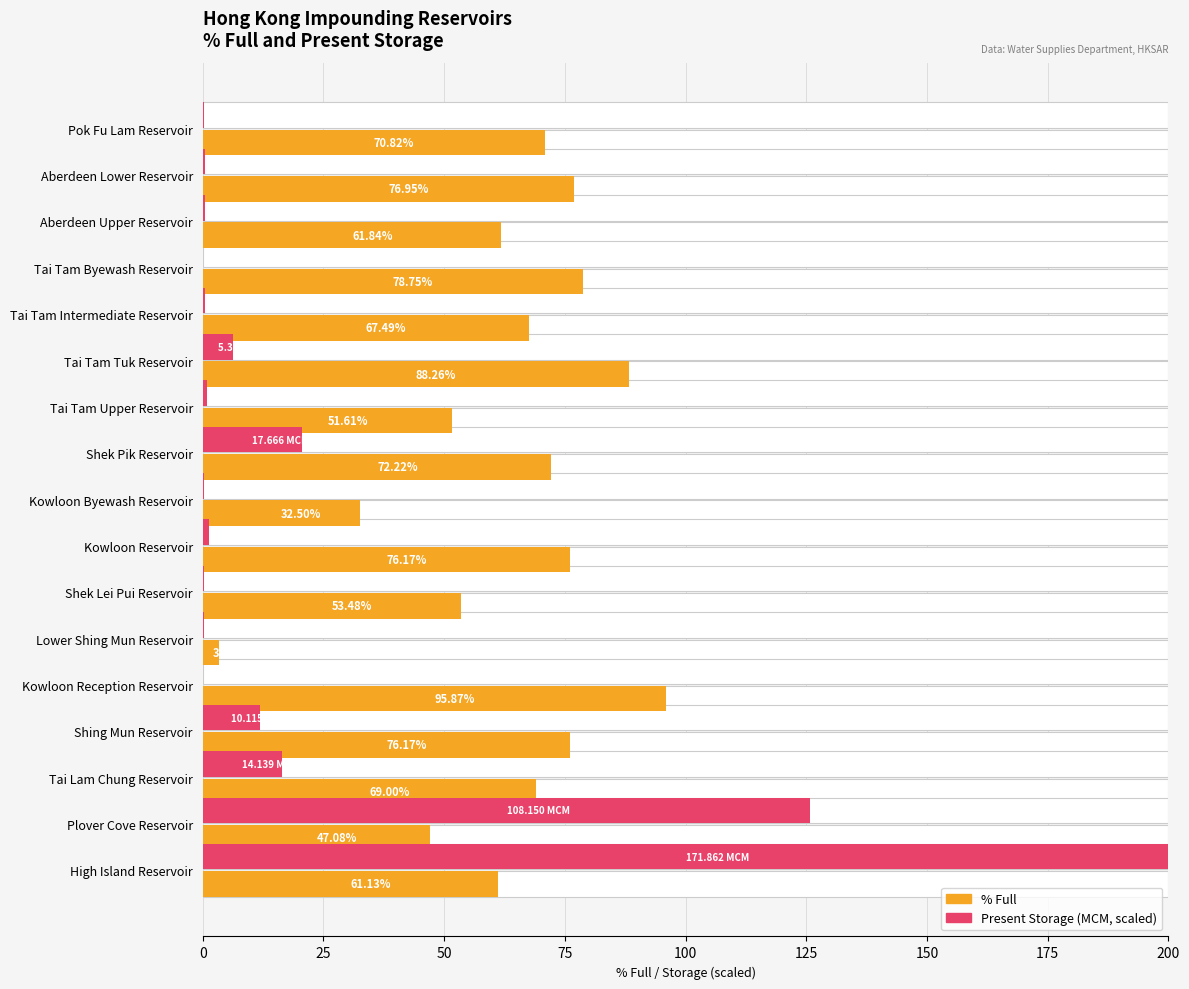

Reading left to right, extract all data points from this chart.

% Full: 70.8	77.0	61.8	78.8	67.5	88.3	51.6	72.2	32.5	76.2	53.5	3.3	95.9	76.2	69.0	47.1	61.1
Present Storage (scaled): 0.2	0.4	0.6	0.1	0.5	6.2	0.9	20.6	0.3	1.4	0.2	0.2	0.1	11.8	16.5	125.9	200.0